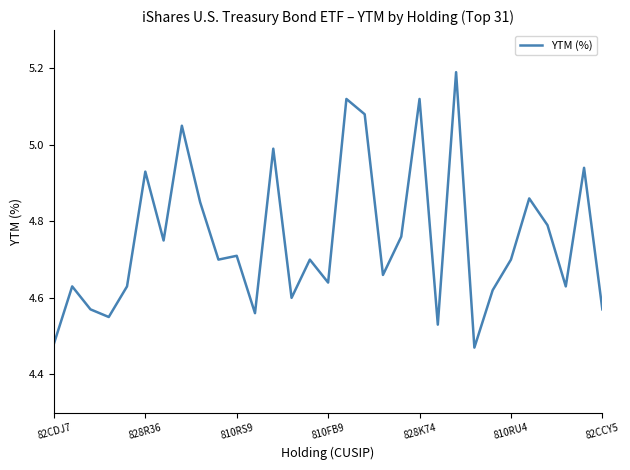

What is the difference between the maximum and minimum values?

0.7